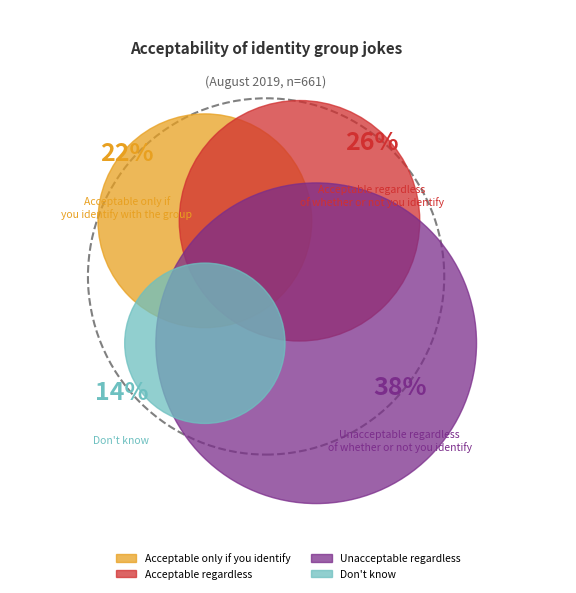

What percentage is the Acceptable only if you identify with the group slice, to the nearest percent?

22%